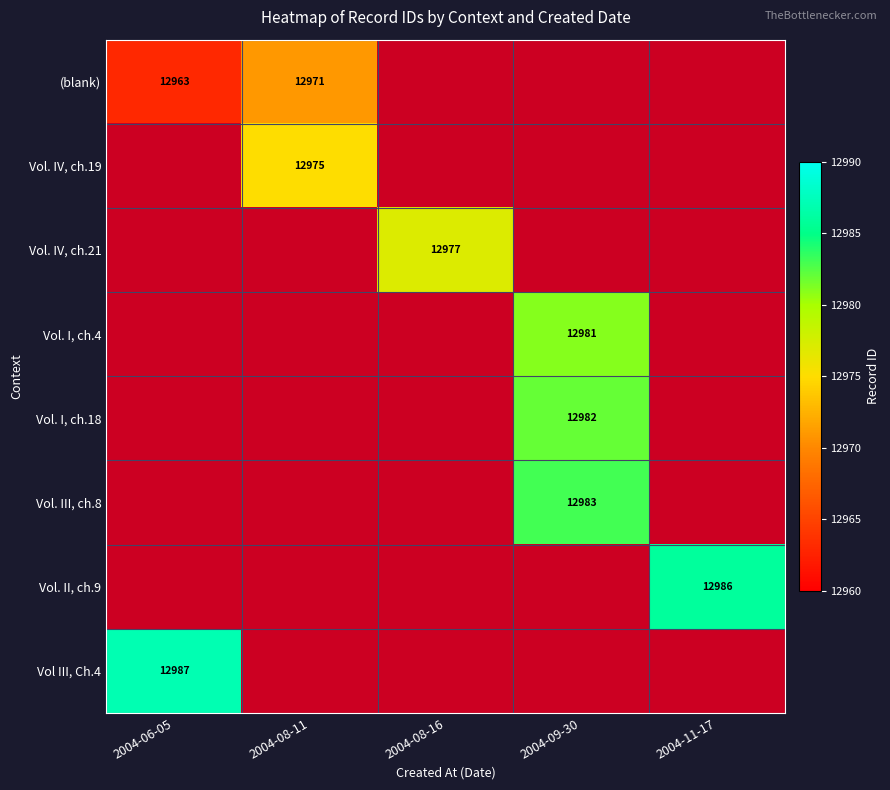

The Vol. I, ch.4 series shows 12981 at 2004-09-30. True or false?

True